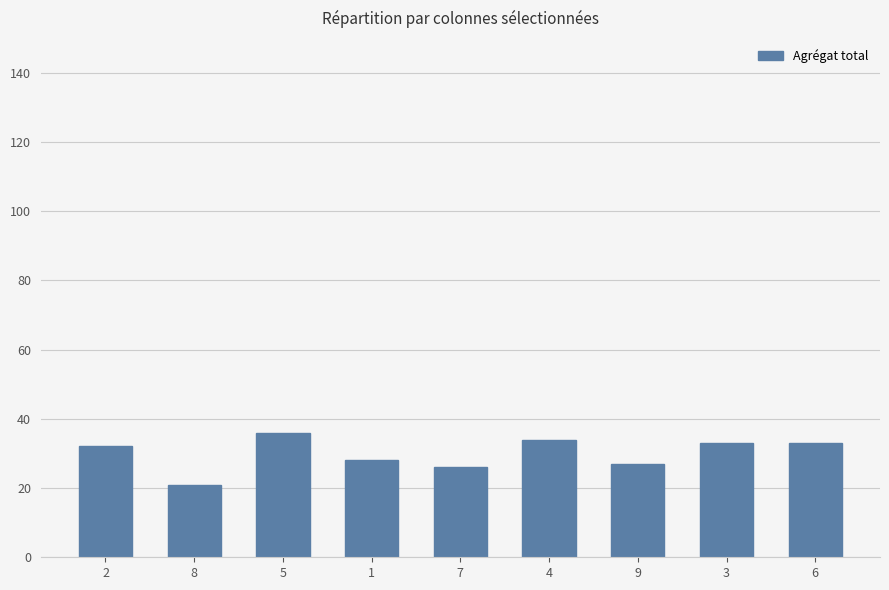

What is the label of the 1st bar from the left?

2